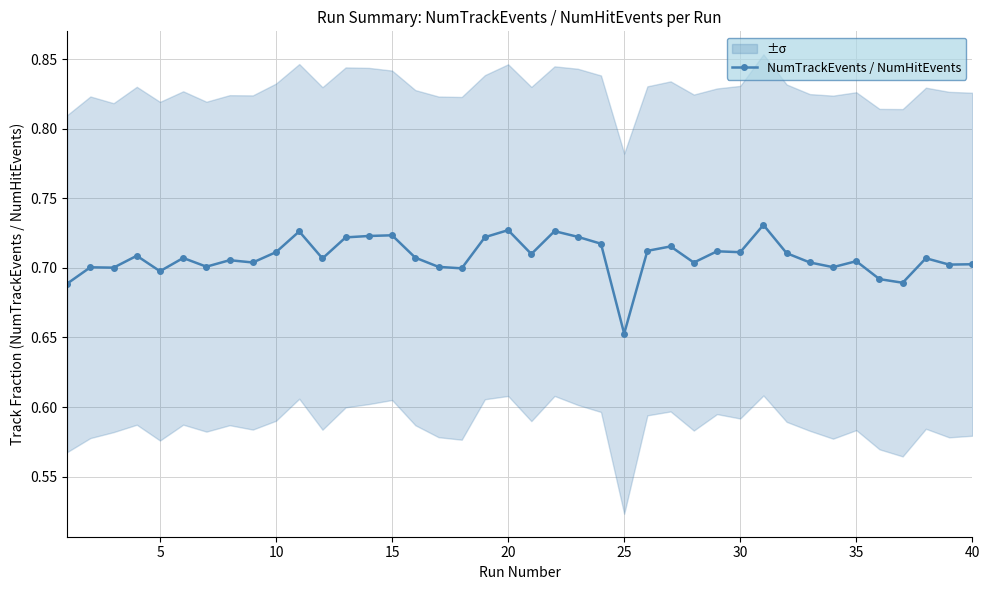

Which category has the lowest value in the NumTrackEvents / NumHitEvents series?

25